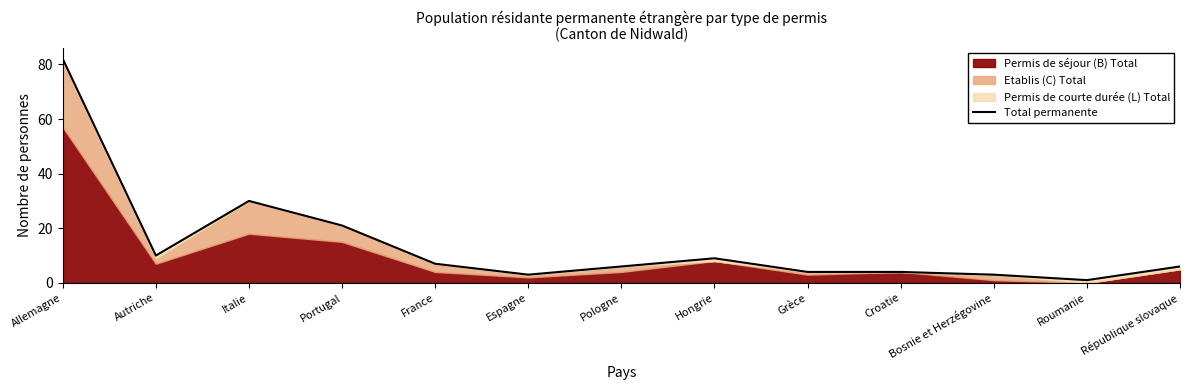

What is the maximum value shown in the chart?

82